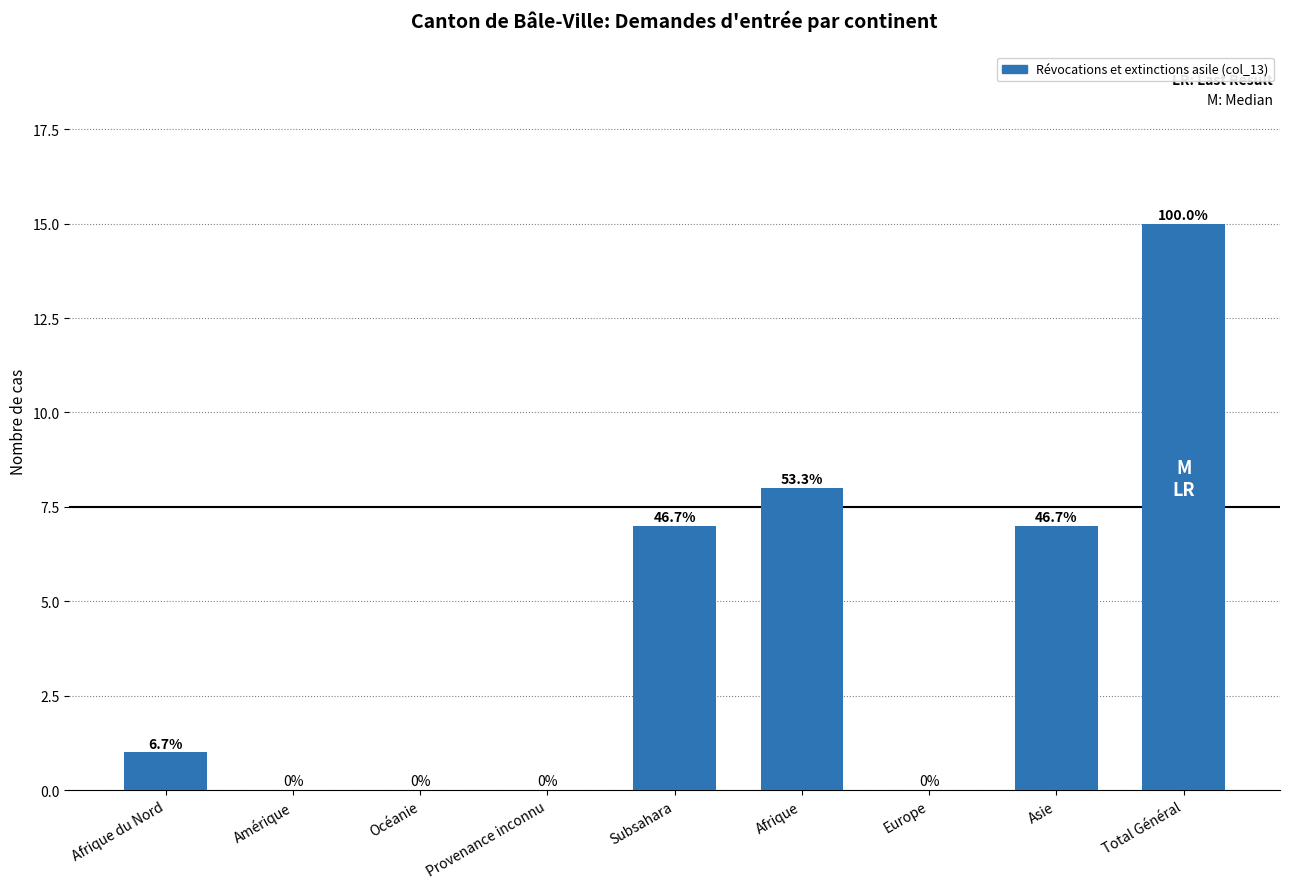

What is the average value?

4